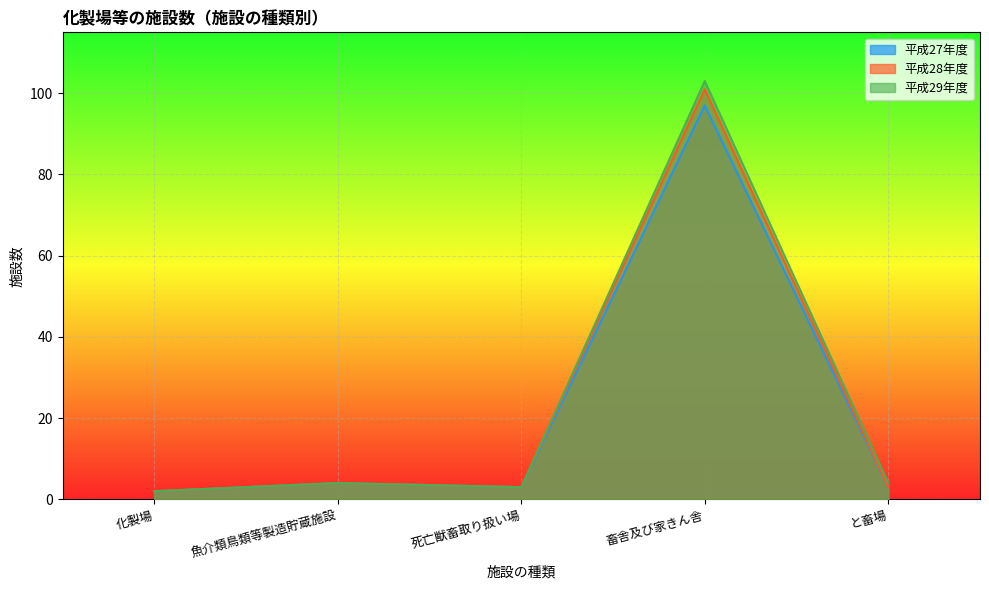

Rank the series by their average value, from lowest to highest.

平成27年度, 平成28年度, 平成29年度